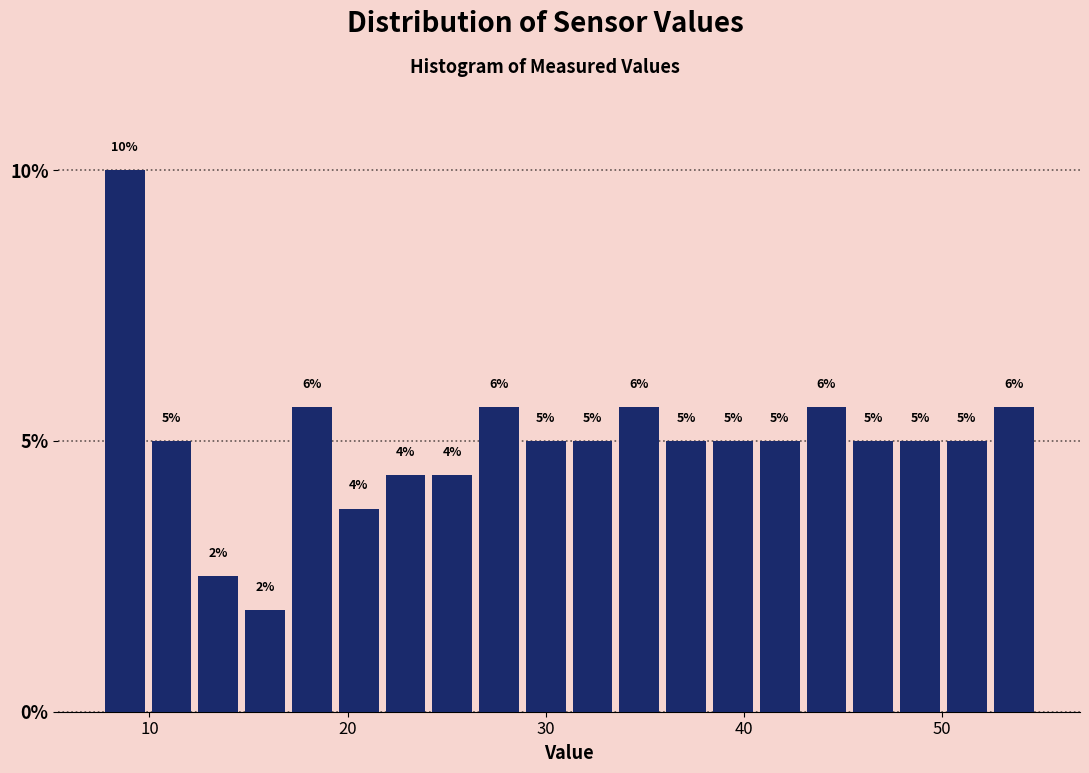

Around what value on the x-axis is the tallest bar? Give the approximate position of its centre, as read against the axis.

9